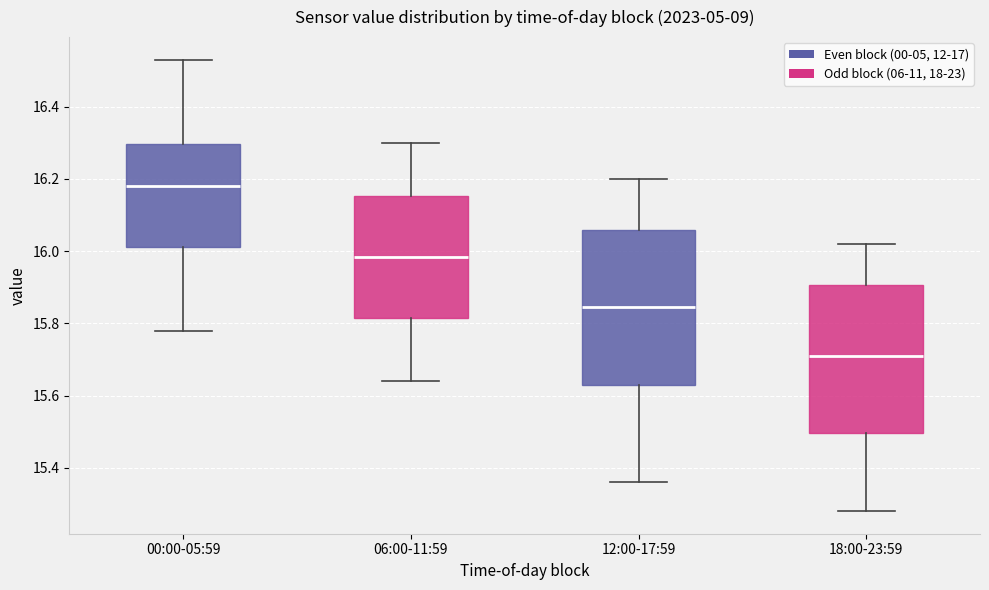

Reading left to right, transcribe this box plot: for each box, give where its median line is, the range the box spans, and where its two whiskers end, as read against the y-axis. The values are not printed on the chart, so give them approximately, as read against the axis.

00:00-05:59: median 16.18, box 16.02 to 16.30, whiskers 15.78 to 16.54
06:00-11:59: median 15.98, box 15.82 to 16.16, whiskers 15.64 to 16.30
12:00-17:59: median 15.84, box 15.64 to 16.06, whiskers 15.36 to 16.20
18:00-23:59: median 15.72, box 15.50 to 15.90, whiskers 15.28 to 16.02